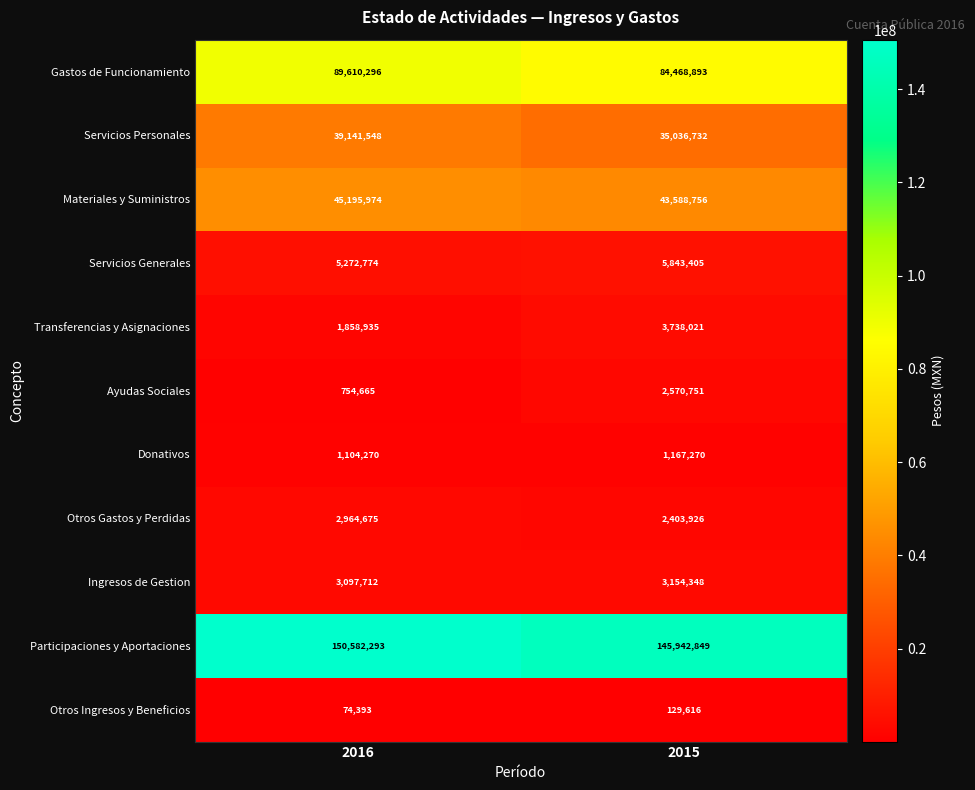

Which series has the largest range (max minus min)?

Gastos de Funcionamiento